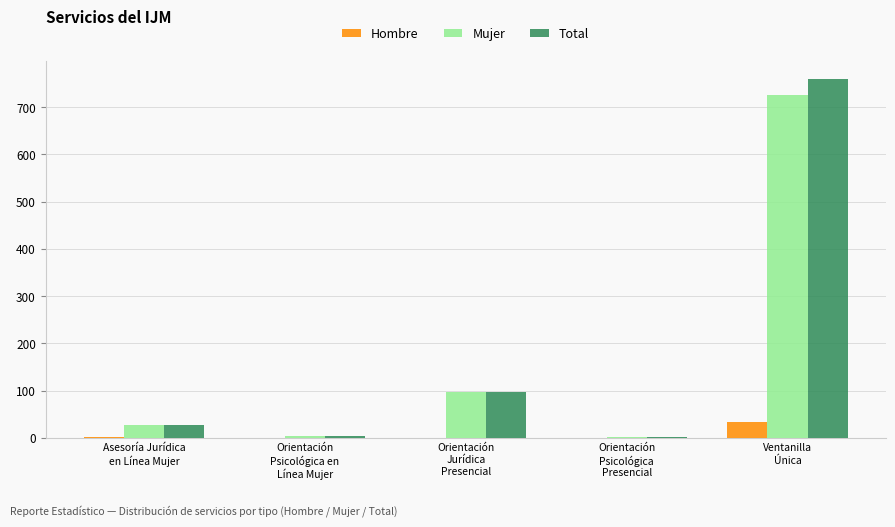

What is the sum of all Total values?

890